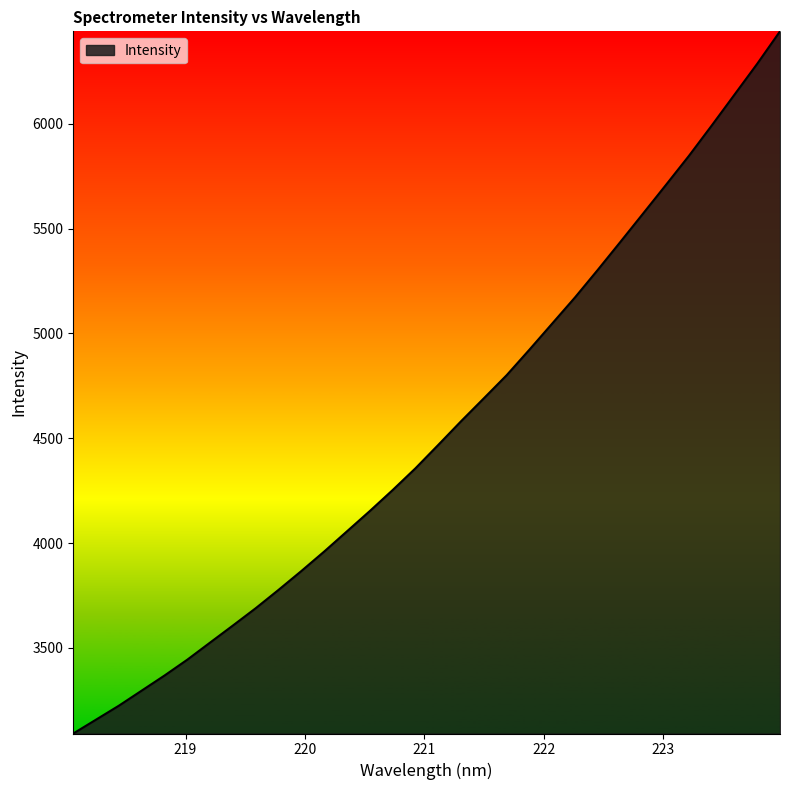

What is the difference between the maximum and minimum values?

3350.6